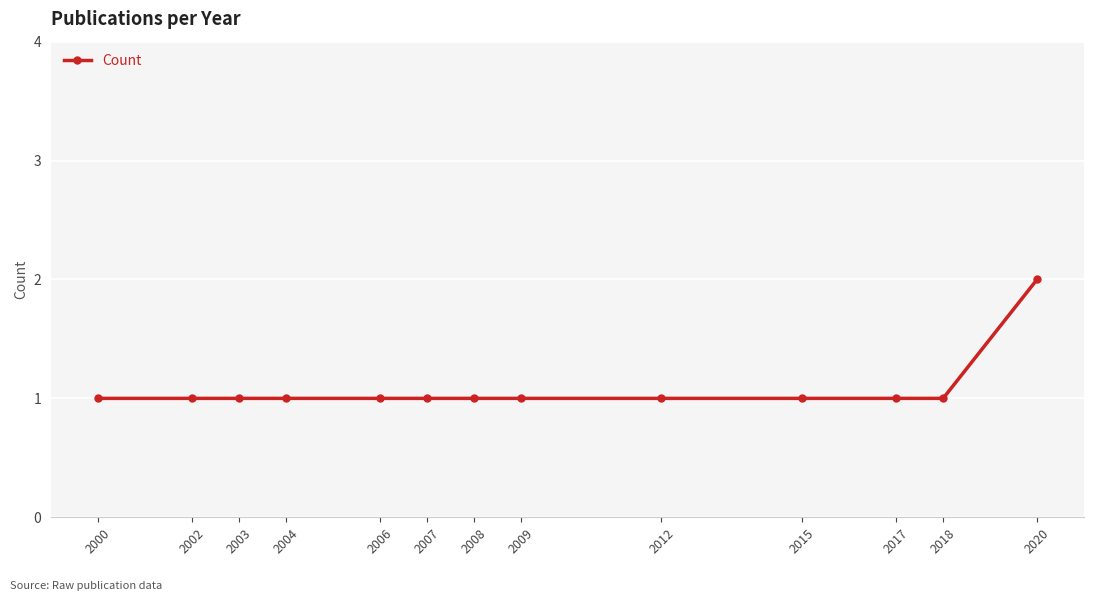

Reading left to right, what are all the values shown in this chart?

1	1	1	1	1	1	1	1	1	1	1	1	2